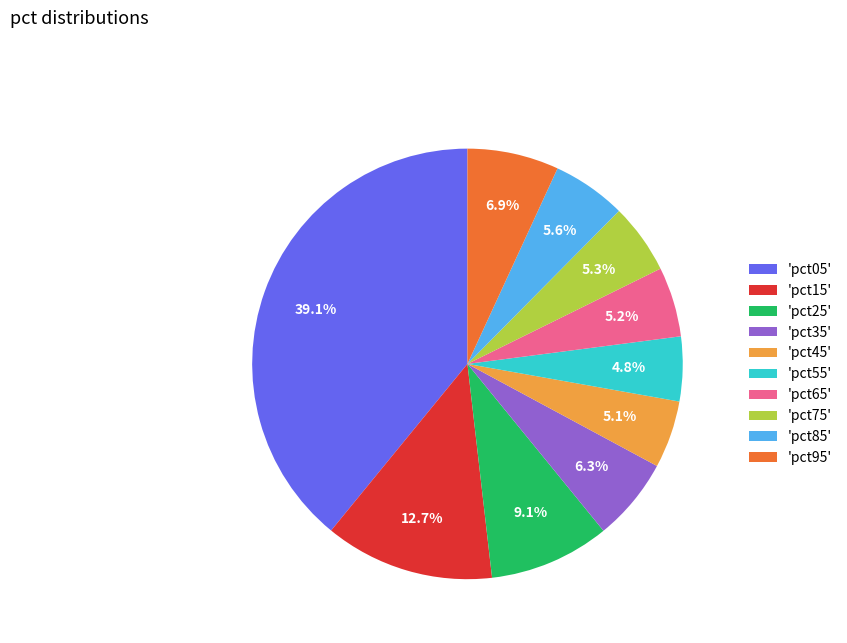

Do 'pct45' and 'pct25' together represent more than half of the pie?

No